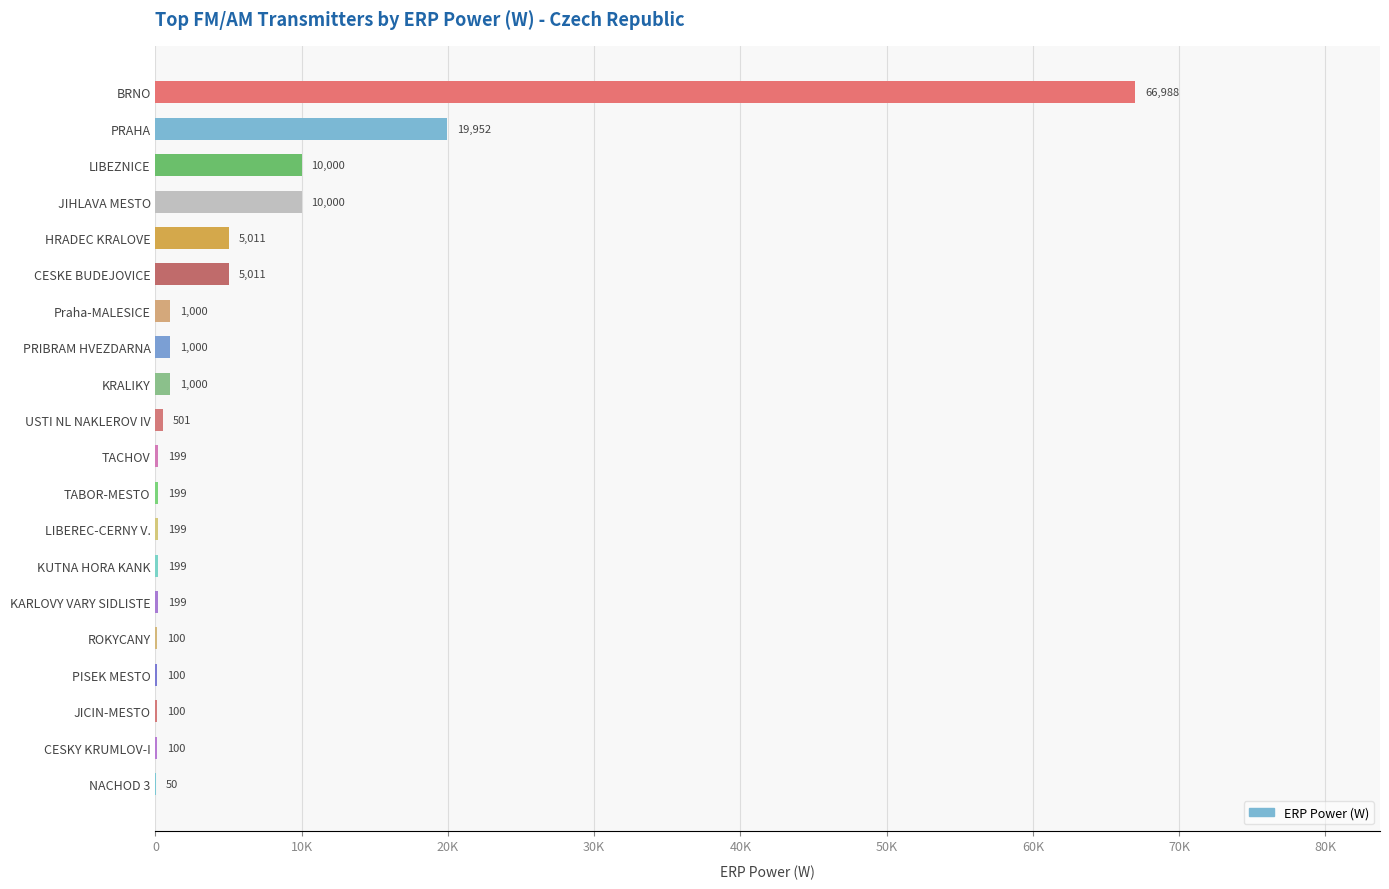

At which label is the value closest to 33519?

PRAHA